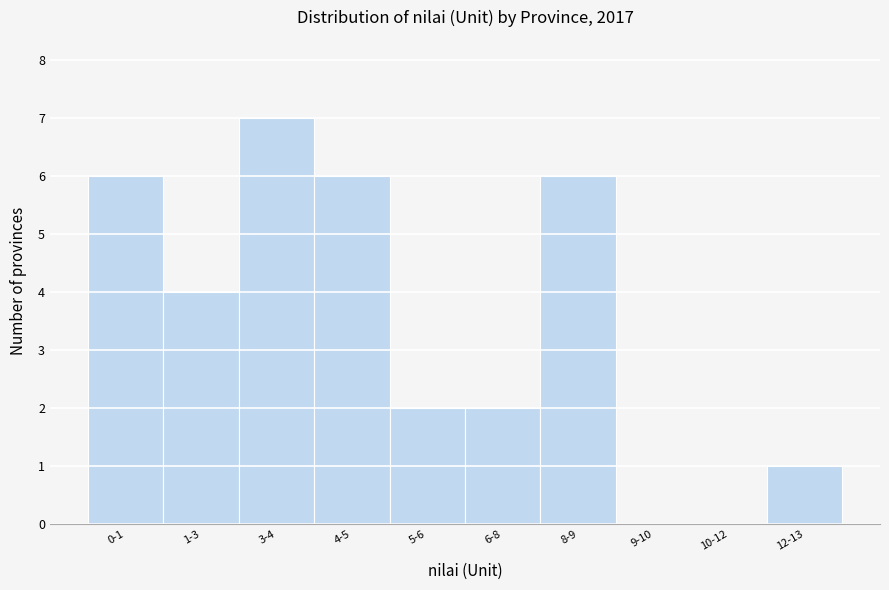

Reading left to right, list all the values displayed in this chart.

0-1=6	1-3=4	3-4=7	4-5=6	5-6=2	6-8=2	8-9=6	9-10=0	10-12=0	12-13=1